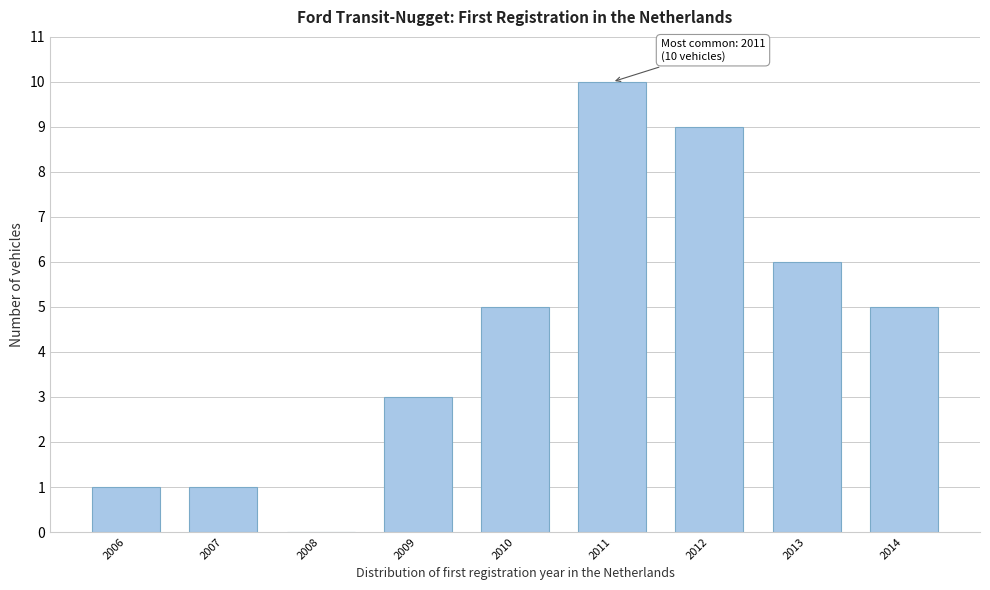

Reading left to right, extract all data points from this chart.

2006=1	2007=1	2008=0	2009=3	2010=5	2011=10	2012=9	2013=6	2014=5